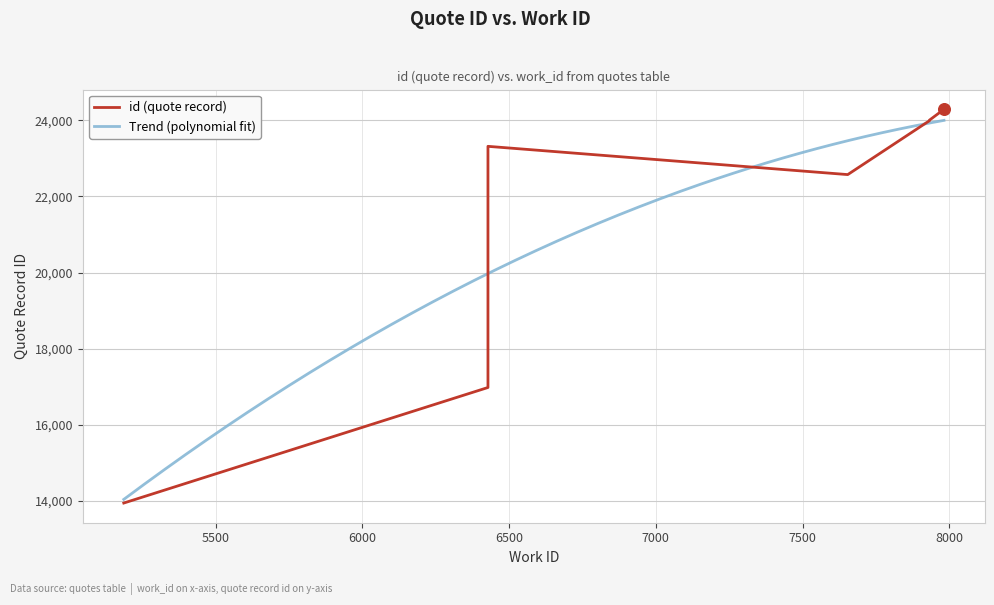

Which has a higher value, 7654 or 7933?

7933